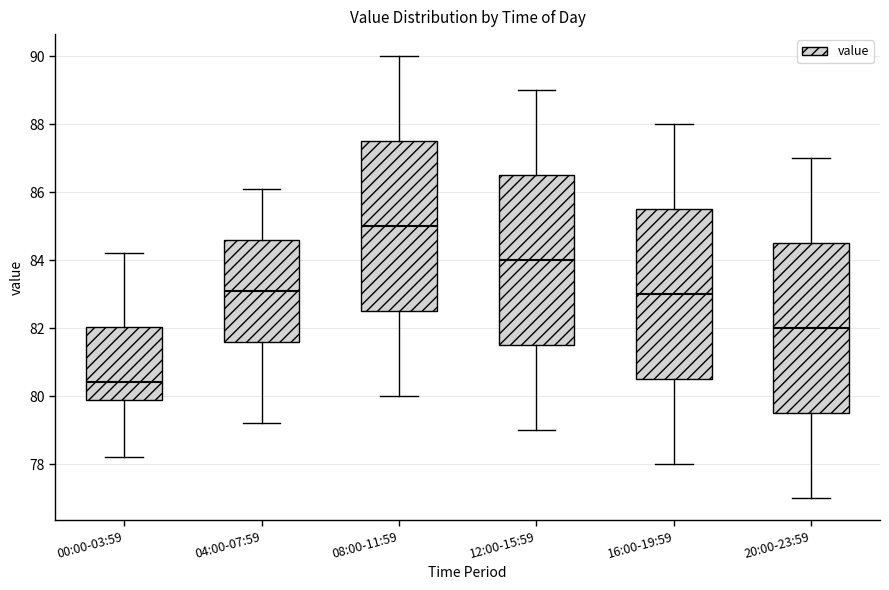

Reading left to right, transcribe this box plot: for each box, give where its median line is, the range the box spans, and where its two whiskers end, as read against the y-axis. The values are not printed on the chart, so give them approximately, as read against the axis.

00:00-03:59: median 80.4, box 79.8 to 82.0, whiskers 78.2 to 84.2
04:00-07:59: median 83.2, box 81.6 to 84.6, whiskers 79.2 to 86.2
08:00-11:59: median 85.0, box 82.6 to 87.6, whiskers 80.0 to 90.0
12:00-15:59: median 84.0, box 81.6 to 86.6, whiskers 79.0 to 89.0
16:00-19:59: median 83.0, box 80.6 to 85.6, whiskers 78.0 to 88.0
20:00-23:59: median 82.0, box 79.6 to 84.6, whiskers 77.0 to 87.0